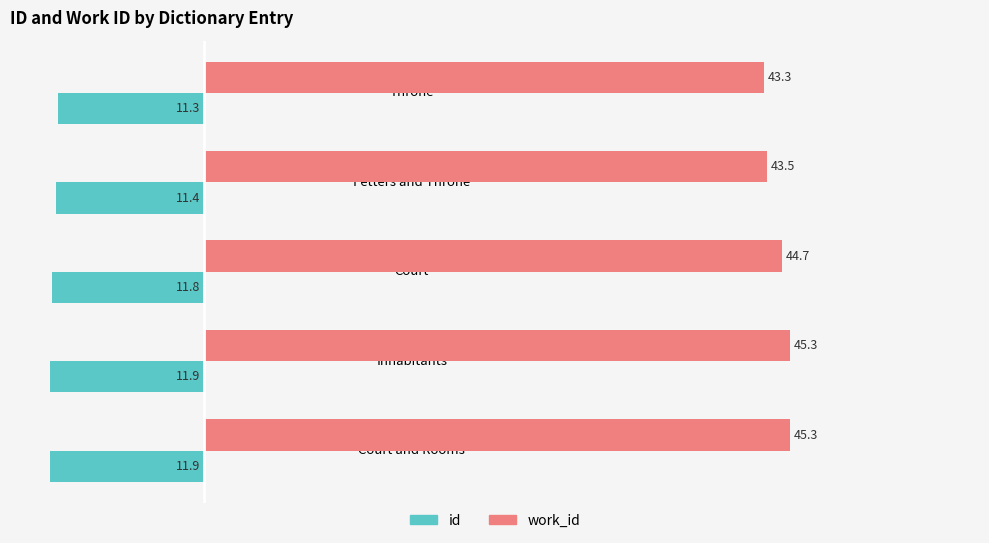

What is the total value across all series at Court?

32.9